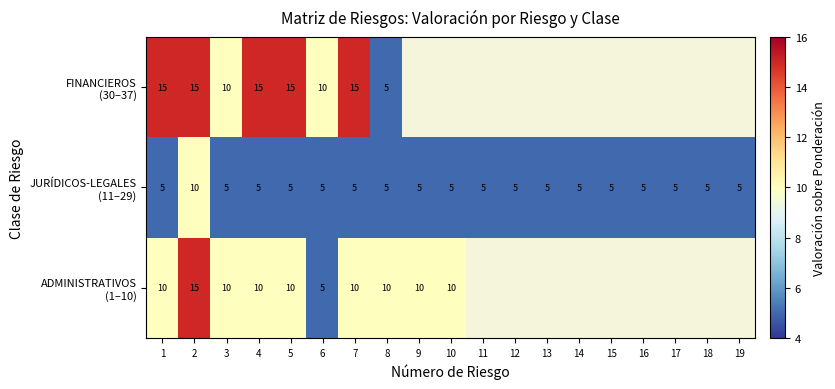

True or false: ADMINISTRATIVOS (1–10) has a value of 10.0 at 7.

True